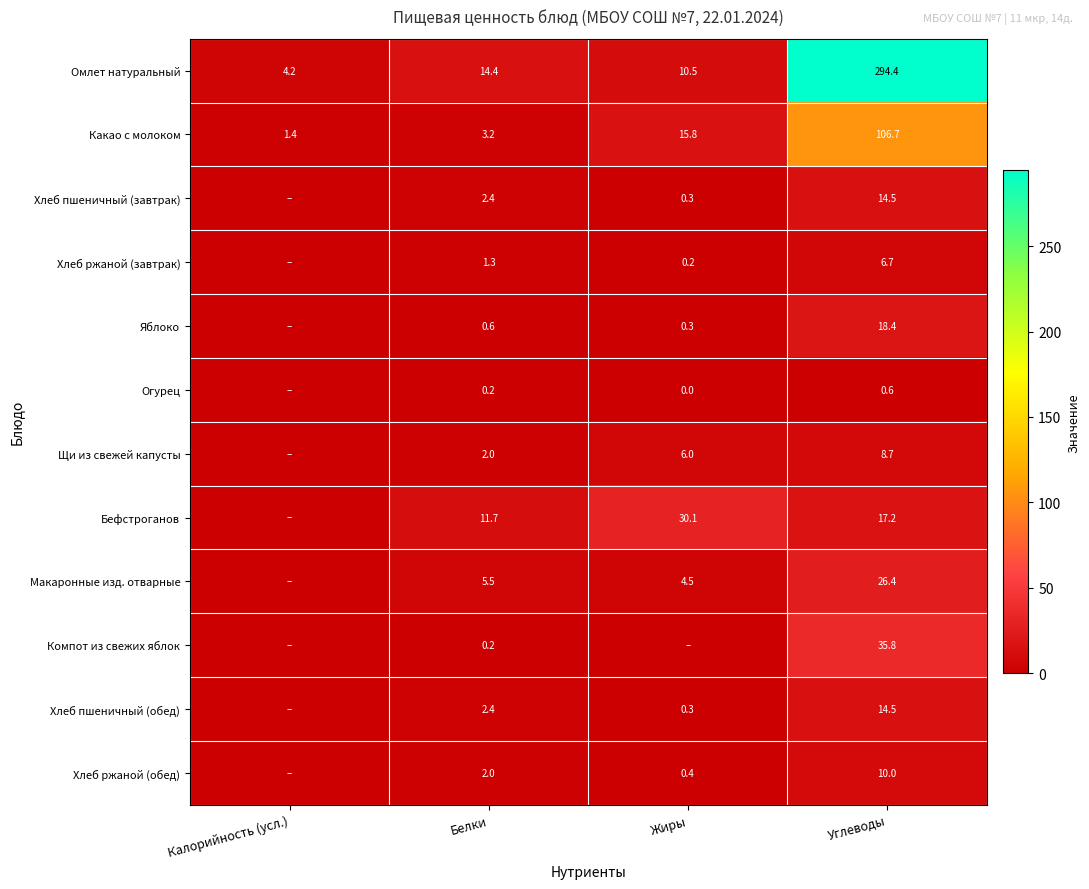

Rank the categories by Омлет натуральный value from lowest to highest.

Калорийность (усл.), Жиры, Белки, Углеводы